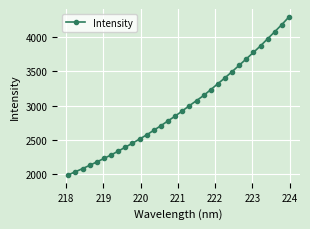

How many data points does each series have?

32